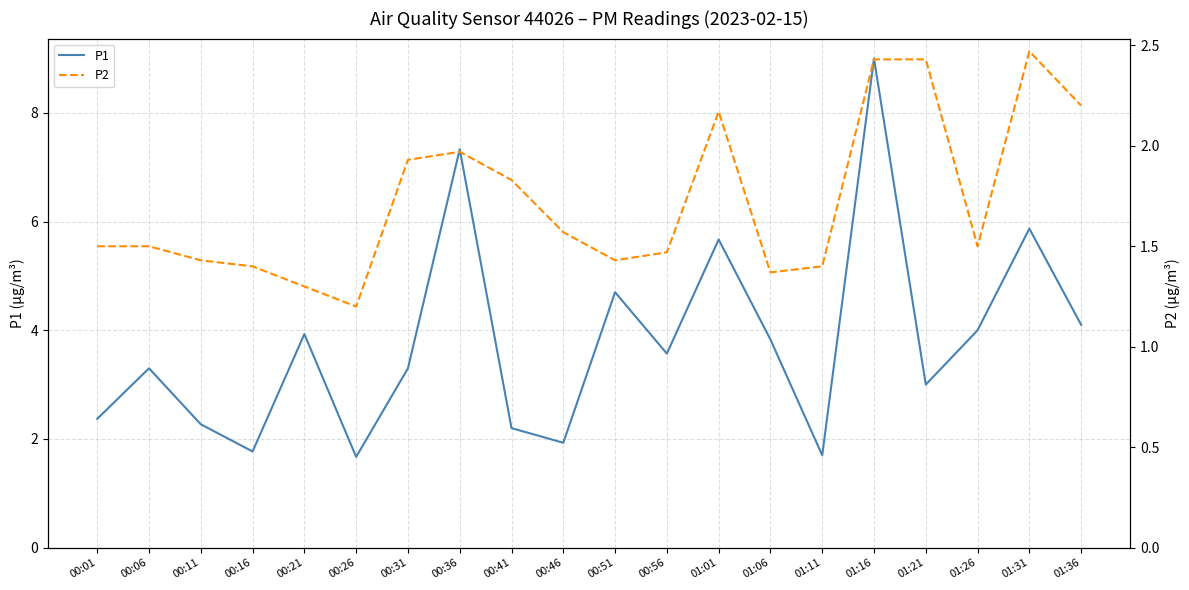

At which category does the chart reach its peak across all series?

01:16